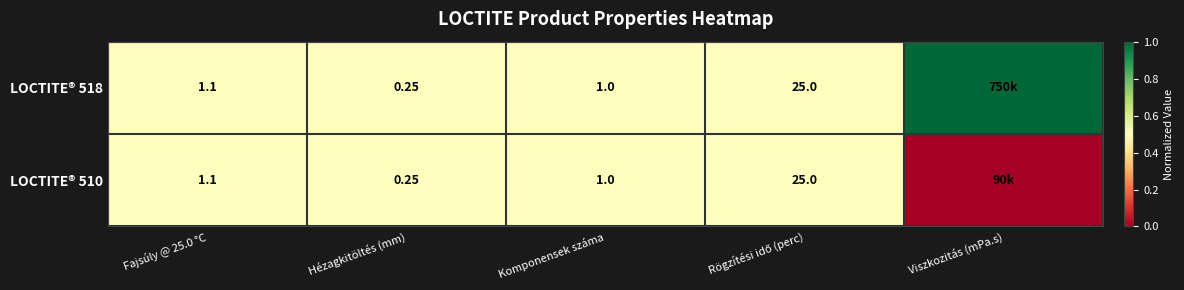

Which category has the highest value in the LOCTITE® 518 series?

Viszkozitás (mPa.s)